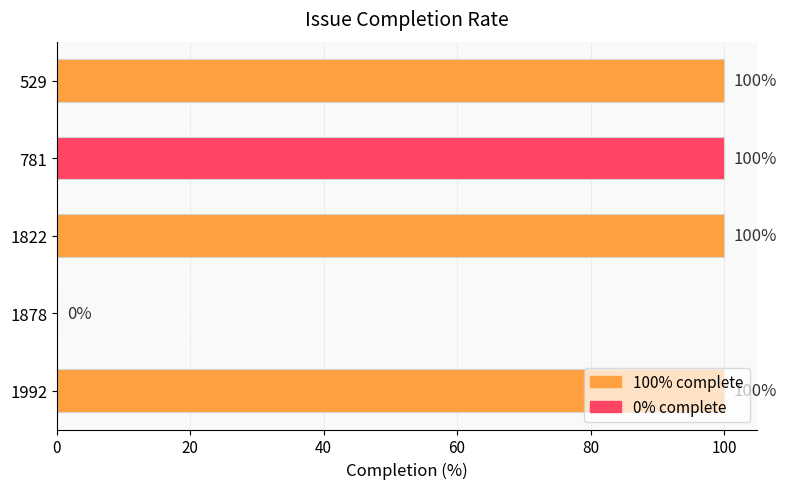

Are the bars grouped side by side (vs. stacked)?

No